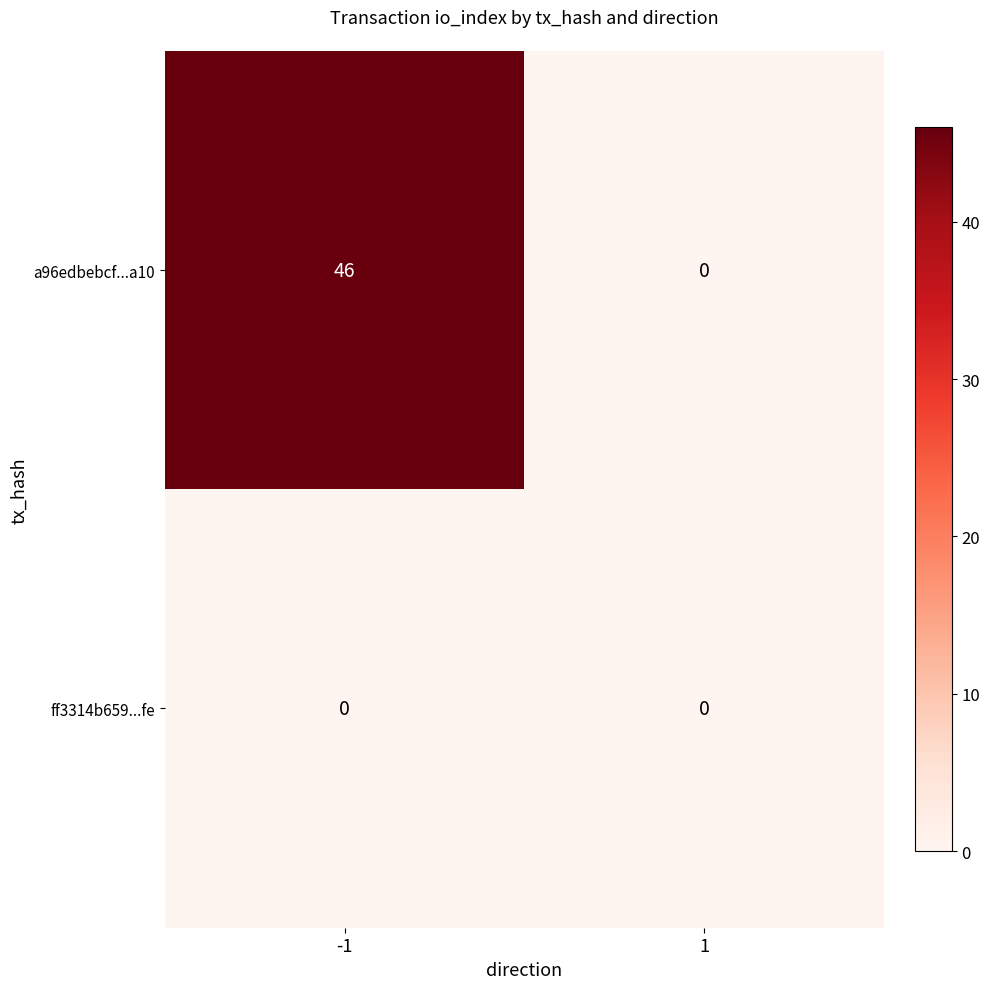

Reading left to right, what are all the values shown in this chart?

a96edbebcf...a10: -1=46	1=0
ff3314b659...fe: -1=0	1=0